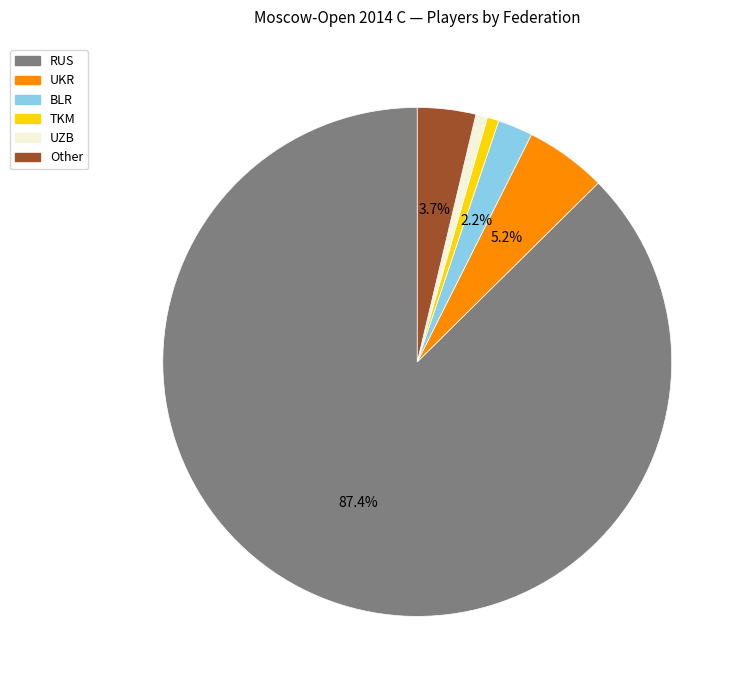

How many slices are in this pie chart?

6